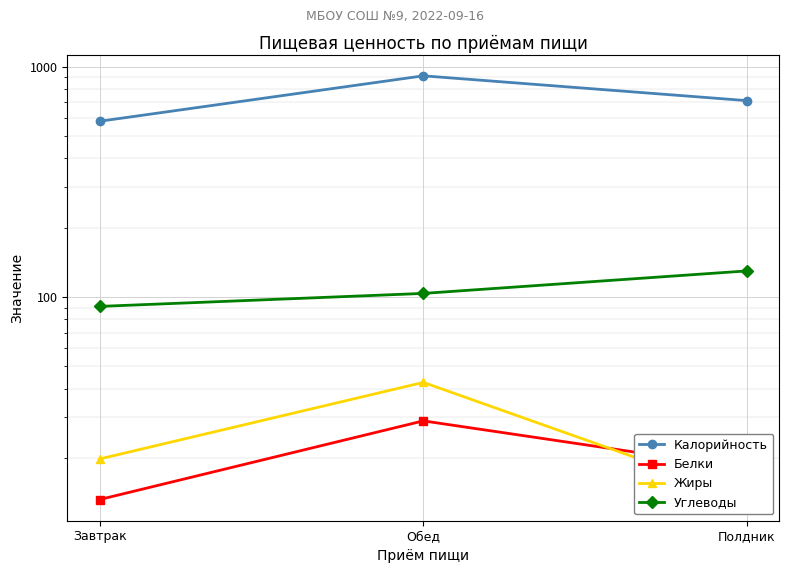

Reading left to right, extract all data points from this chart.

Калорийность: 580.0	913.7	712.8
Белки: 13.2	29.0	18.0
Жиры: 19.8	42.6	13.5
Углеводы: 91.0	103.7	129.8